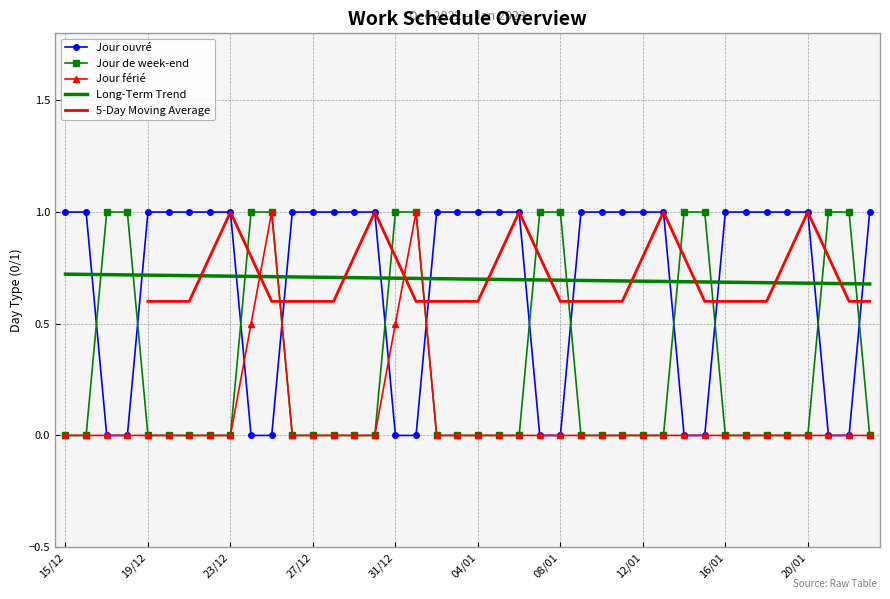

What is the difference between the highest and lowest values at 08/01?

1.0